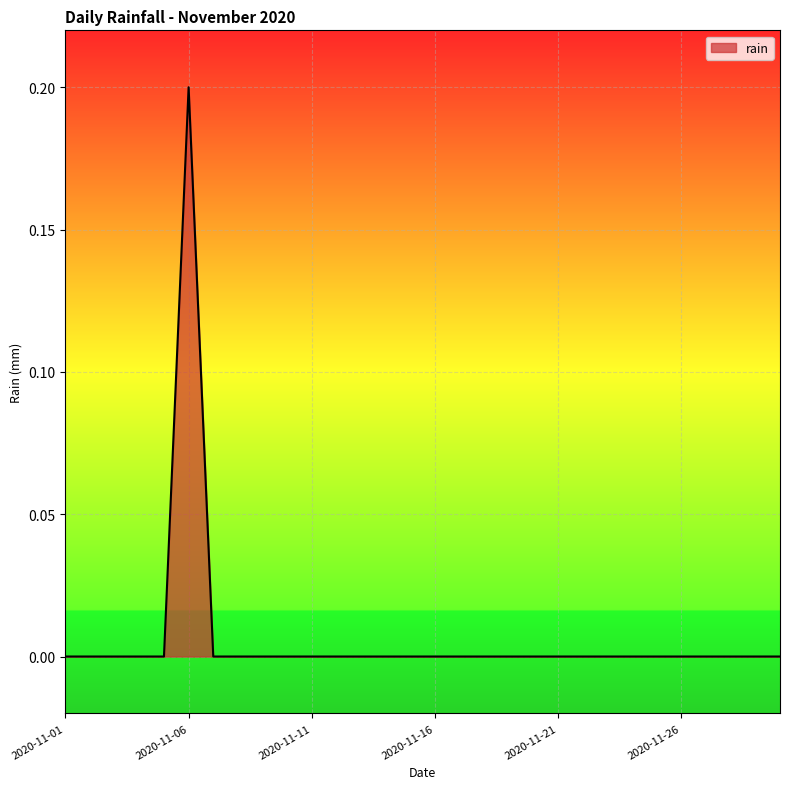

Does the chart display data point markers on the line(s)?

No